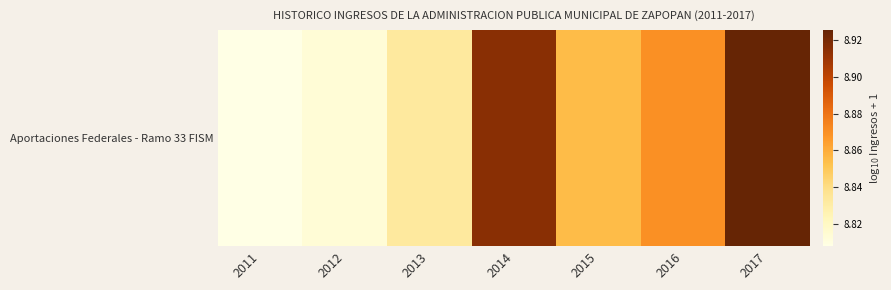

What is the difference between the values at 2017 and 2011?

0.1